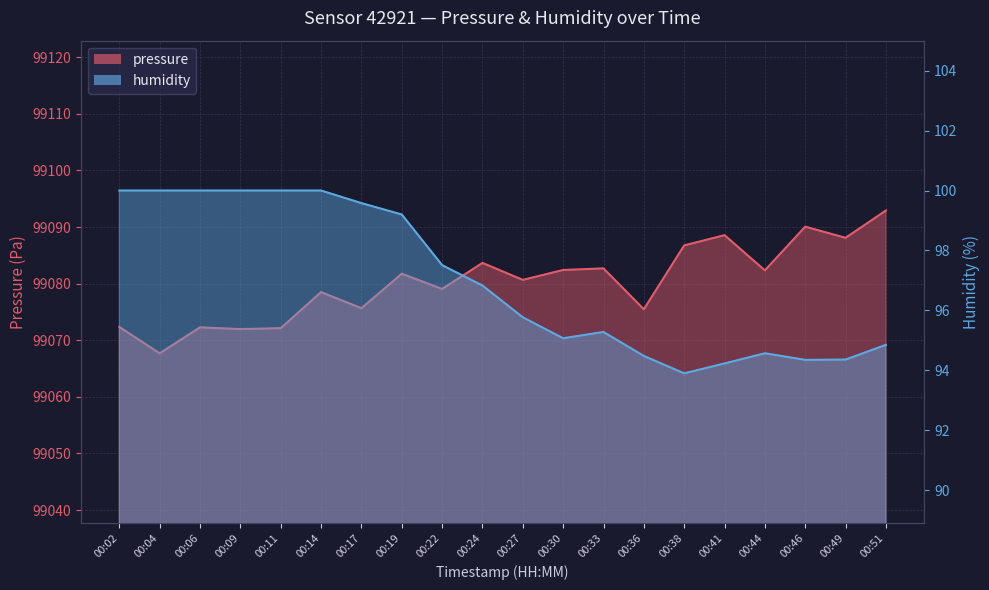

Reading left to right, transcribe all the data shown in this chart.

pressure: 99072.3	99067.7	99072.3	99072.0	99072.1	99078.5	99075.7	99081.8	99079.1	99083.7	99080.7	99082.4	99082.7	99075.5	99086.8	99088.6	99082.3	99090.1	99088.1	99092.9
humidity: 100.0	100.0	100.0	100.0	100.0	100.0	99.6	99.2	97.5	96.8	95.8	95.1	95.3	94.5	93.9	94.2	94.6	94.3	94.4	94.8